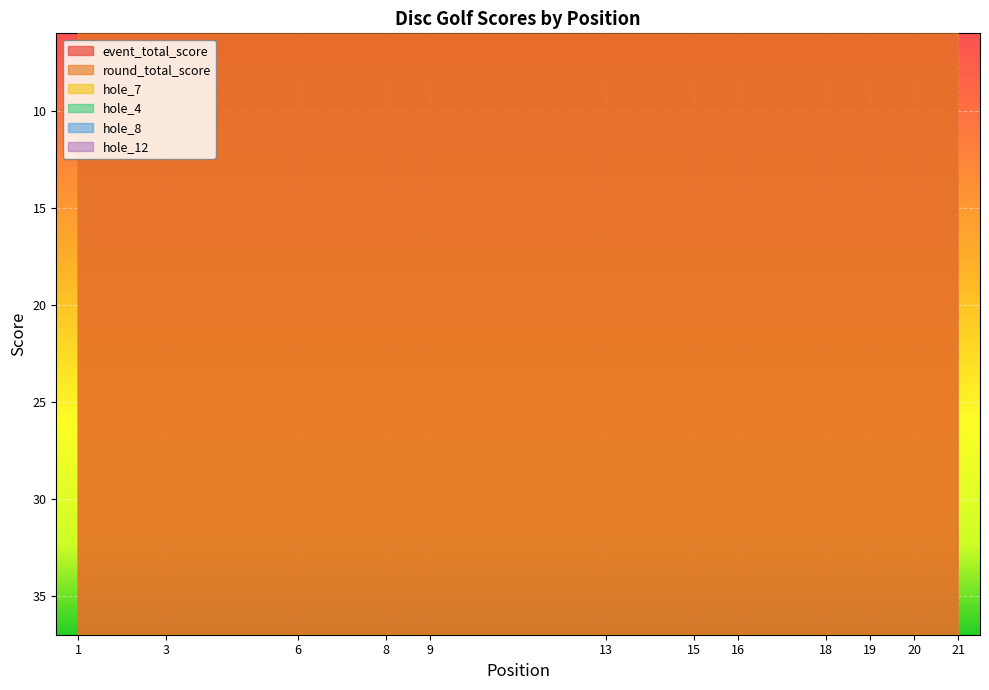

At which category does the chart reach its peak across all series?

21